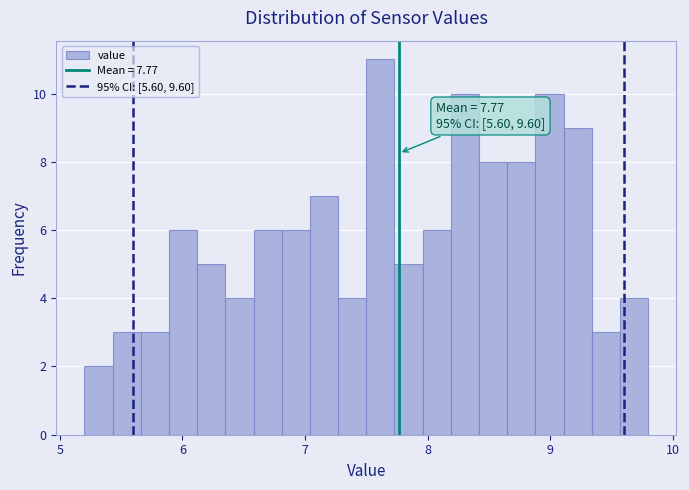

Around what value on the x-axis is the tallest bar? Give the approximate position of its centre, as read against the axis.

7.6